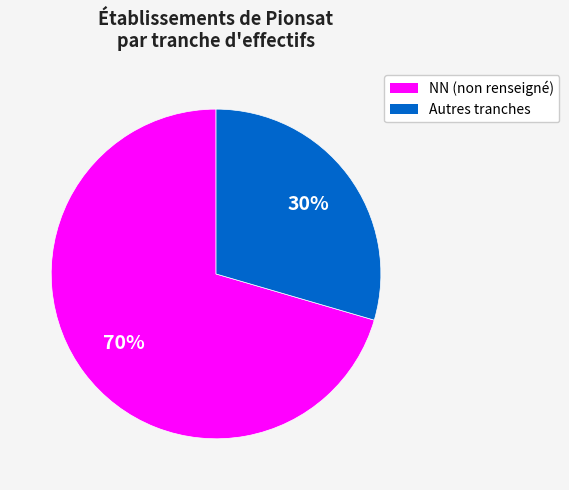

Does any single category account for the majority?

Yes